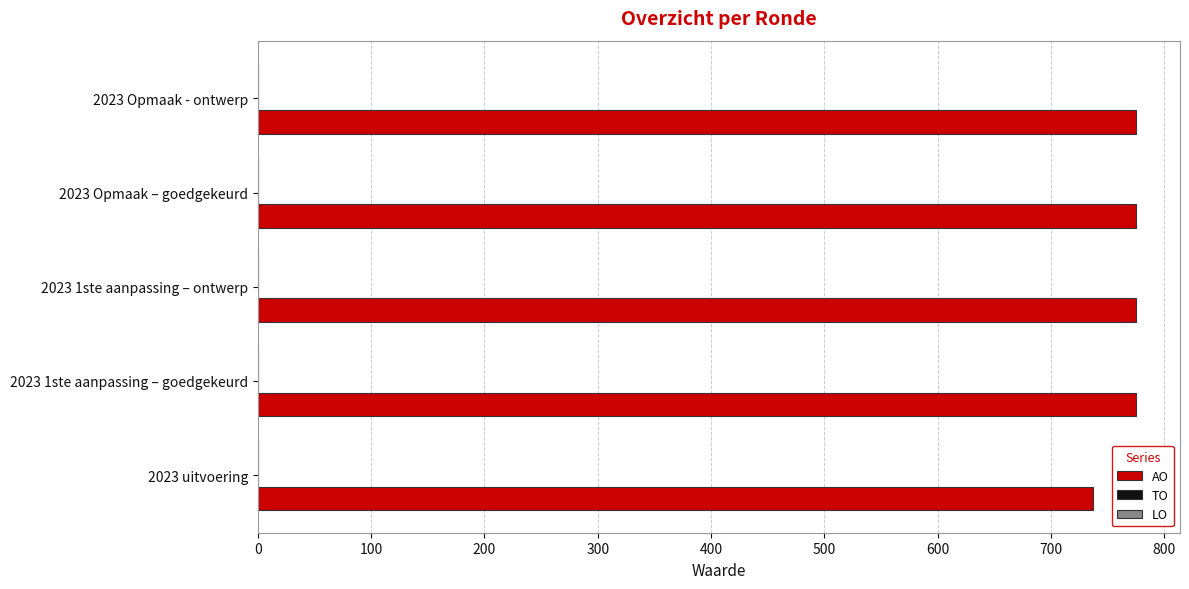

What is the sum of all values?

3837